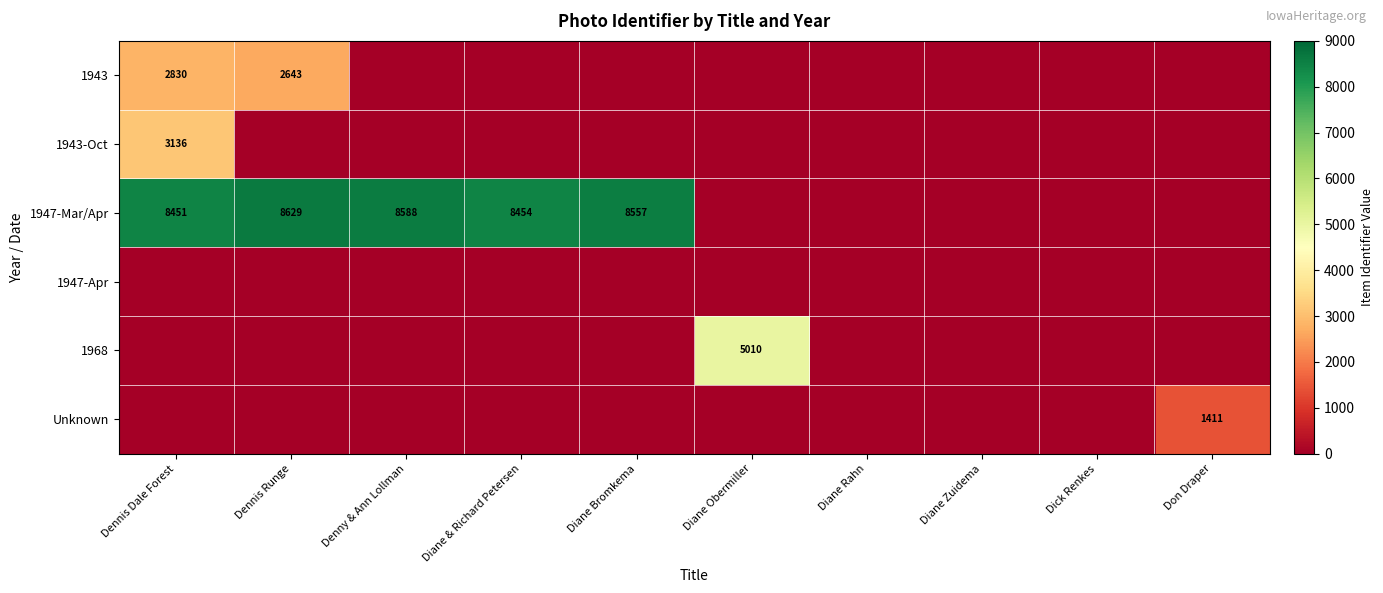

True or false: 1943 has a value of 1777 at Dennis Runge.

False